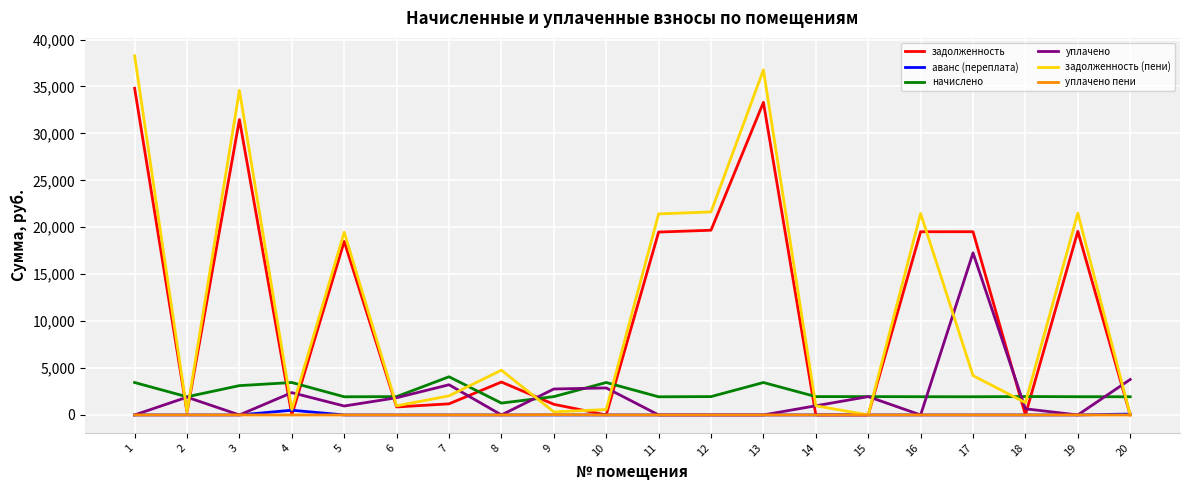

Where does the начислено series first go above 1953?

1